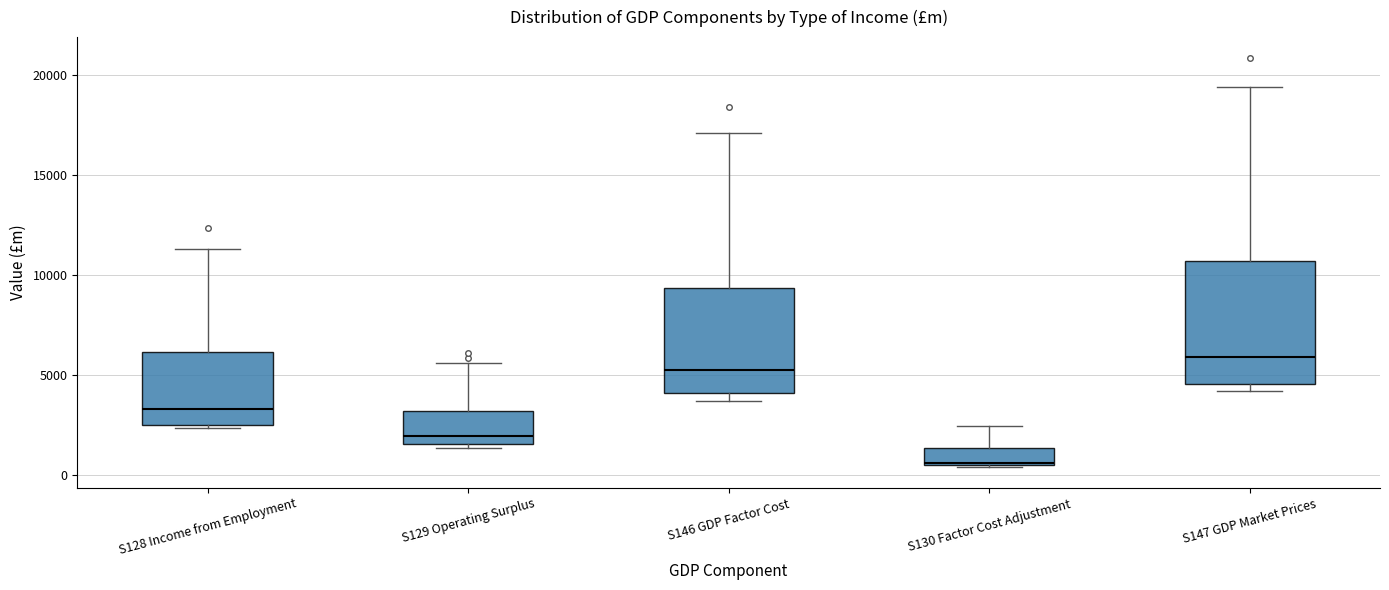

Reading left to right, read every box against the y-axis: the position of its median line, the range the box covers, and the ends of its whiskers. The values are not printed on the chart, so give them approximately, as read against the axis.

S128 Income from Employment: median 3500, box 2500 to 6000, whiskers 2500 to 11500
S129 Operating Surplus: median 2000, box 1500 to 3000, whiskers 1500 (just below the box's lower edge) to 5500
S146 GDP Factor Cost: median 5000, box 4000 to 9500, whiskers 3500 to 17000
S130 Factor Cost Adjustment: median 500, box 500 to 1500, whiskers 500 to 2500
S147 GDP Market Prices: median 6000, box 4500 to 10500, whiskers 4000 to 19500